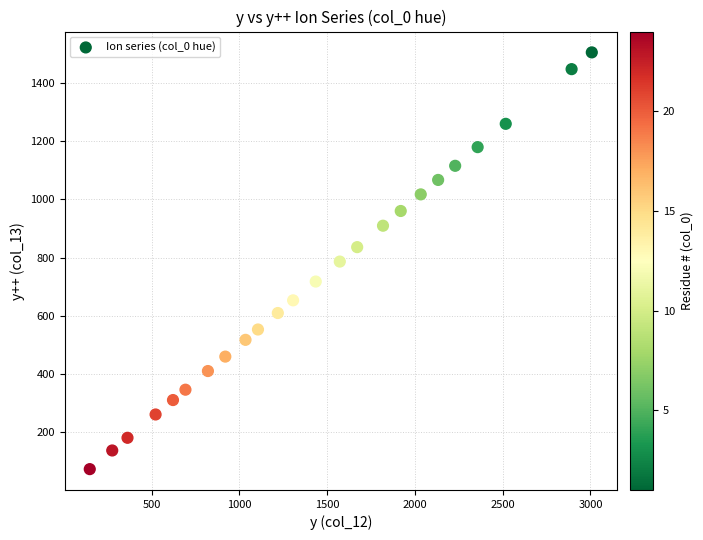

What is the range of Y values (max minus min)?

1430.2